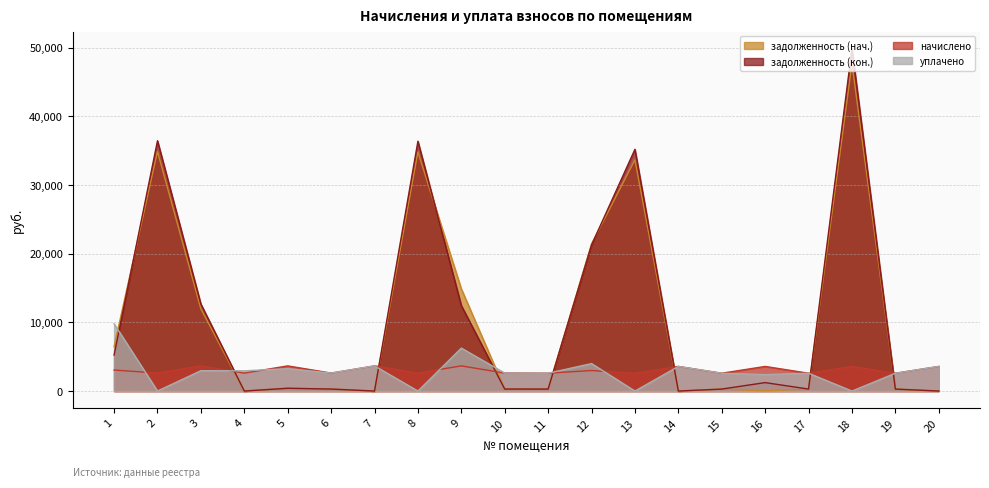

What is the value of the задолженность (нач.) point at the 13th from the left?

33670.9